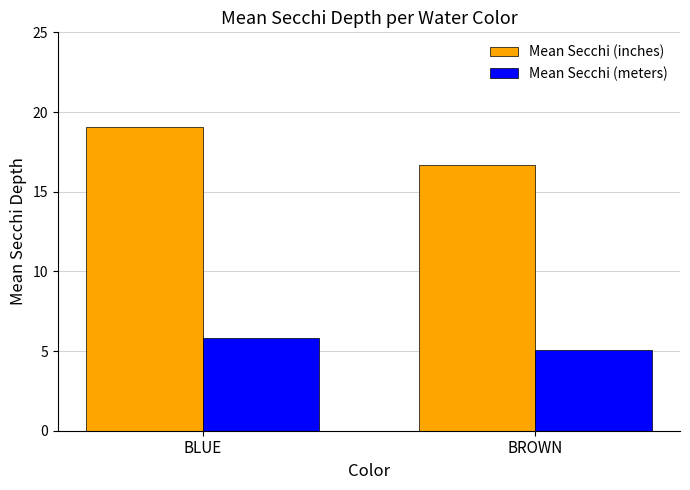

What is the approximate value of Mean Secchi (inches) at BLUE?

19.1